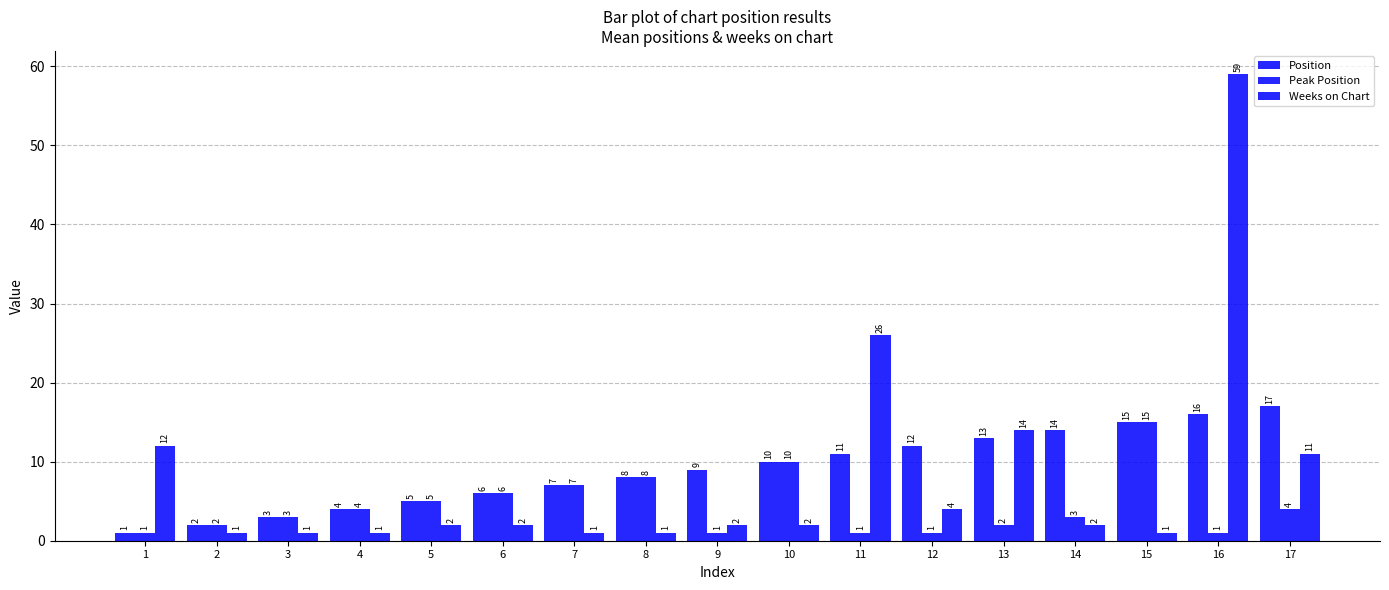

How many bars are there in total?

51